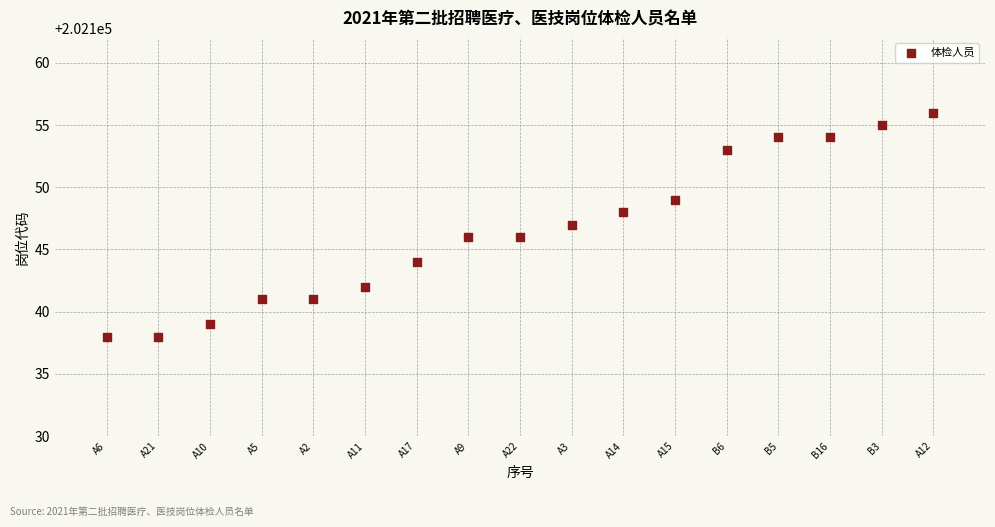

What is the range of Y values (max minus min)?

18